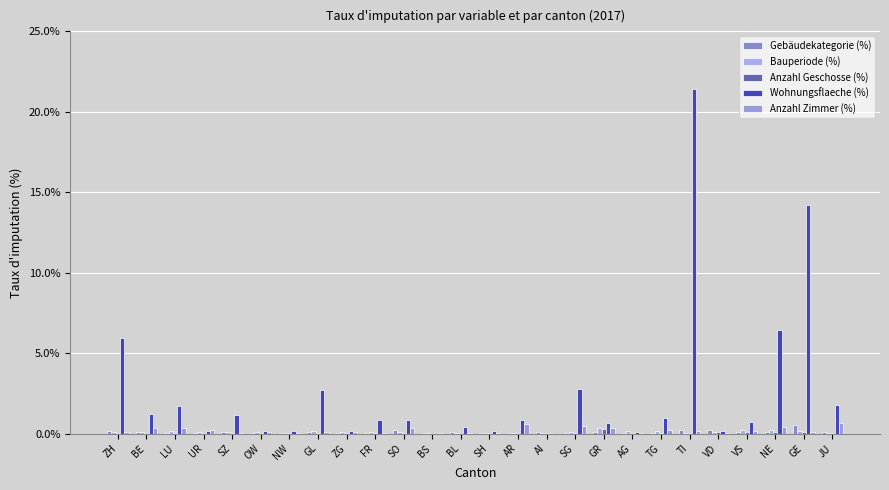

Which label corresponds to the largest value in the chart?

TI